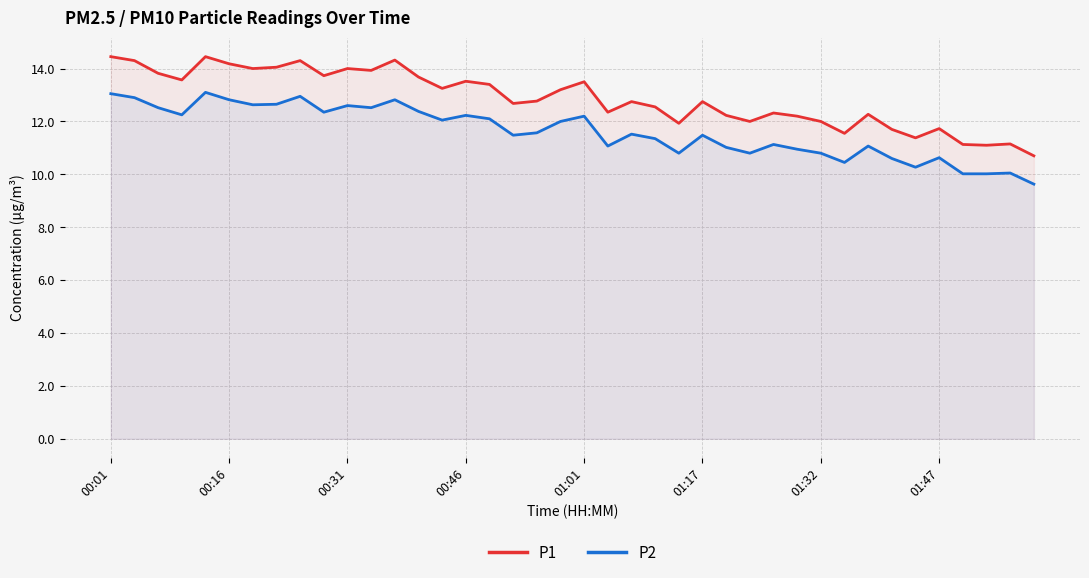

What is the difference between the second highest and second lowest values in the P2 series?

3.0